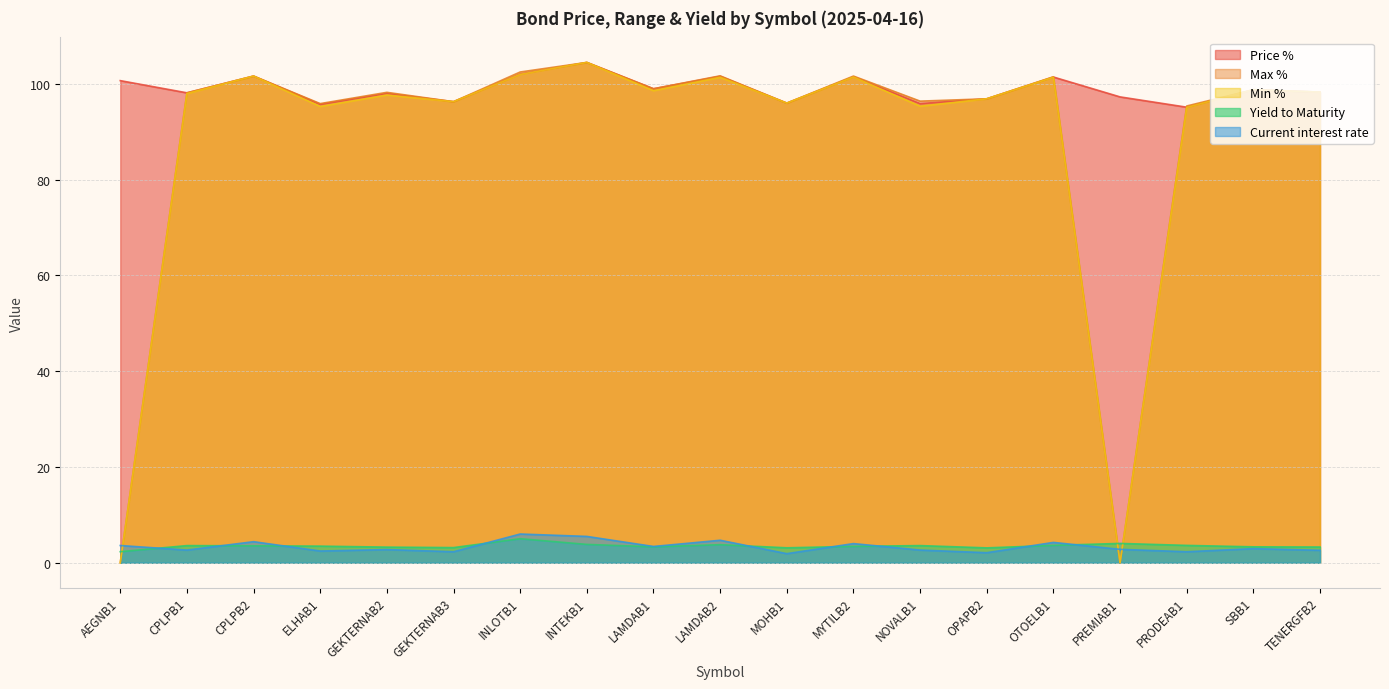

At how many categories does at least one series exceed 10?

19